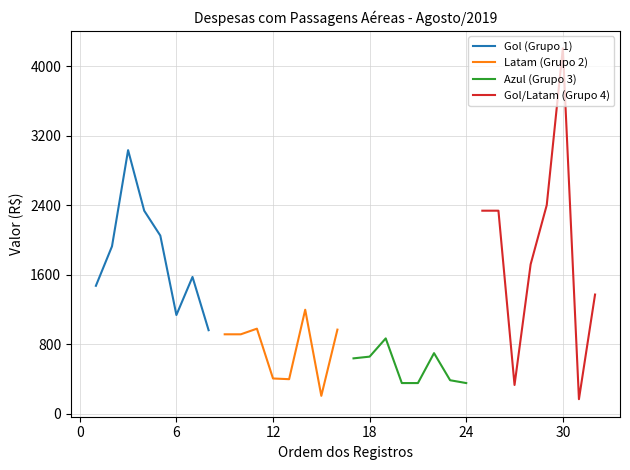

Reading right to left, what are all the values shown in this chart?

Gol (Grupo 1): 963.9	1576.8	1138.8	2052.9	2339.3	3036.1	1929.2	1474.9
Latam (Grupo 2): 970.6	208.4	1199.6	400.2	408.3	981.5	916.7	916.7
Azul (Grupo 3): 355.5	388.0	700.0	355.5	355.5	869.6	659.7	639.9
Gol/Latam (Grupo 4): 1374.3	170.0	4207.1	2403.6	1722.1	333.6	2339.3	2339.3